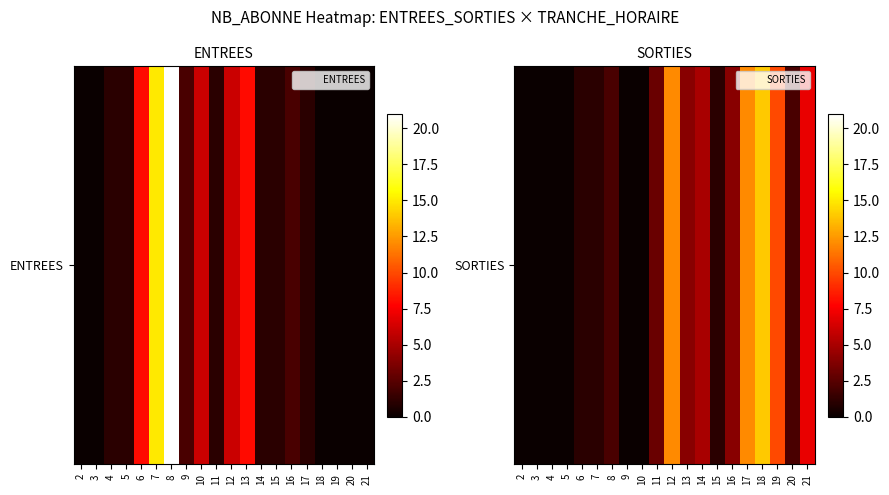

Count the number of data series in this chart.

1